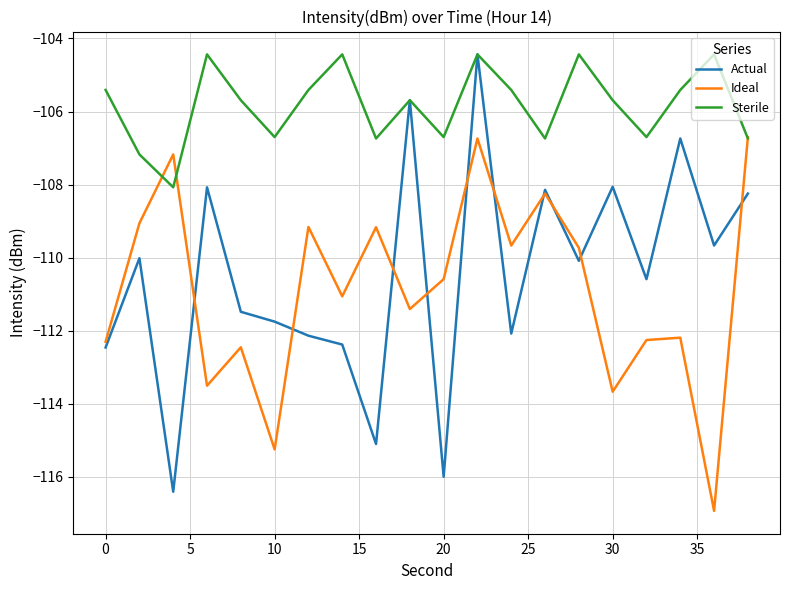

Which series has the largest range (max minus min)?

Actual